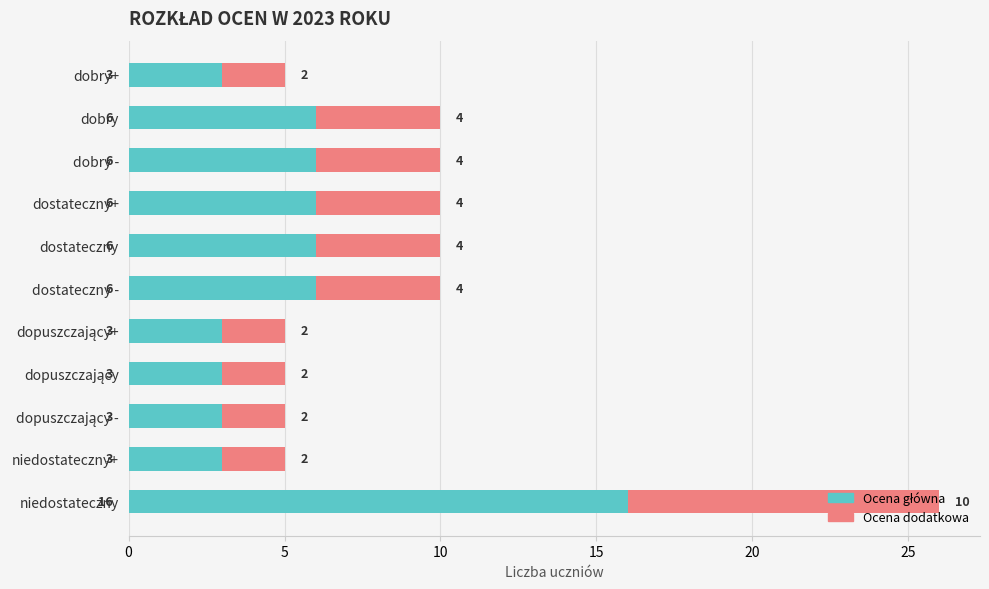

At which category is the sum across all series the highest?

niedostateczny